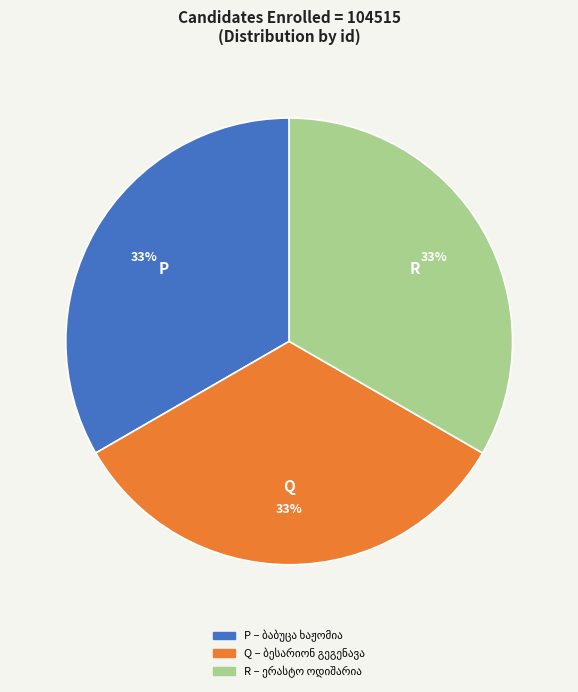

To the nearest percent, what is the average slice percentage?

33%